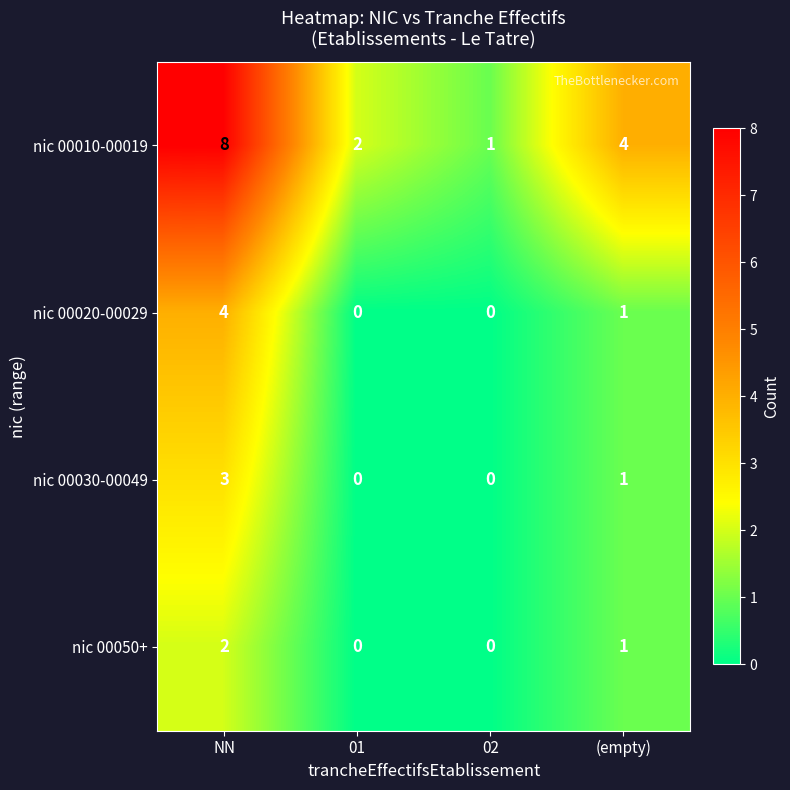

Which series has the largest range (max minus min)?

nic 00010-00019